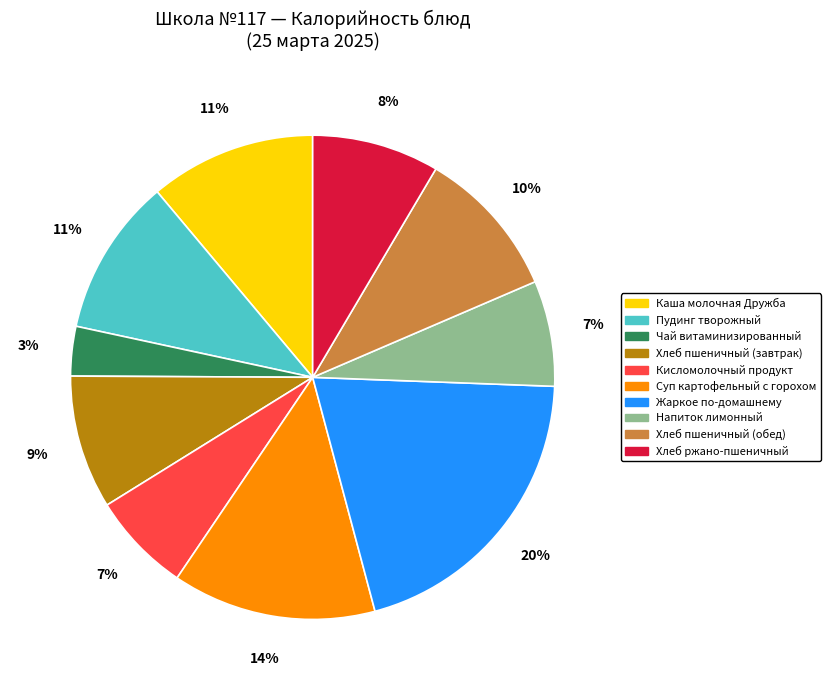

Which has a higher value, Хлеб пшеничный (обед) or Чай витаминизированный?

Хлеб пшеничный (обед)